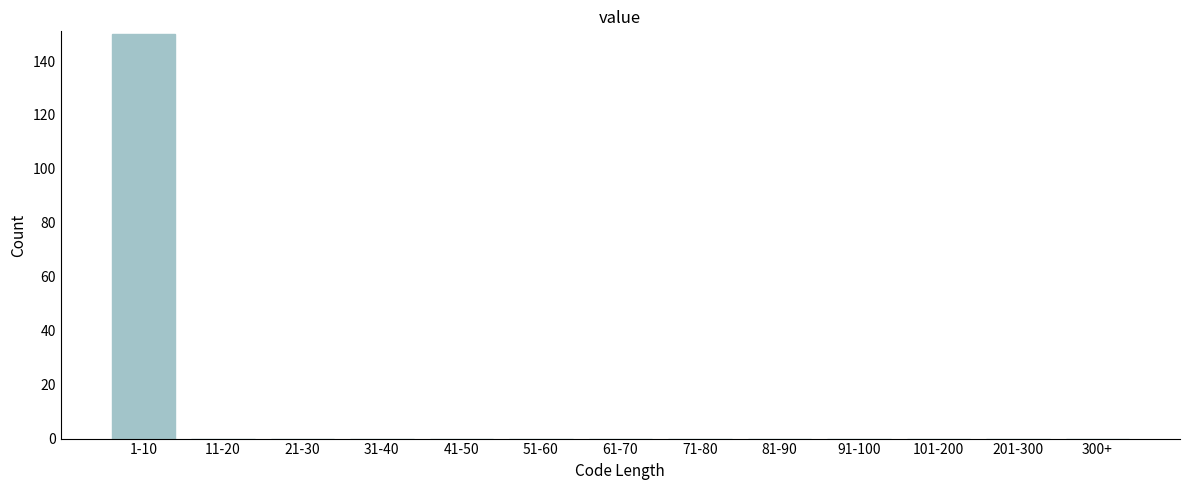

Reading right to left, list all the values displayed in this chart.

300+=0	201-300=0	101-200=0	91-100=0	81-90=0	71-80=0	61-70=0	51-60=0	41-50=0	31-40=0	21-30=0	11-20=0	1-10=150